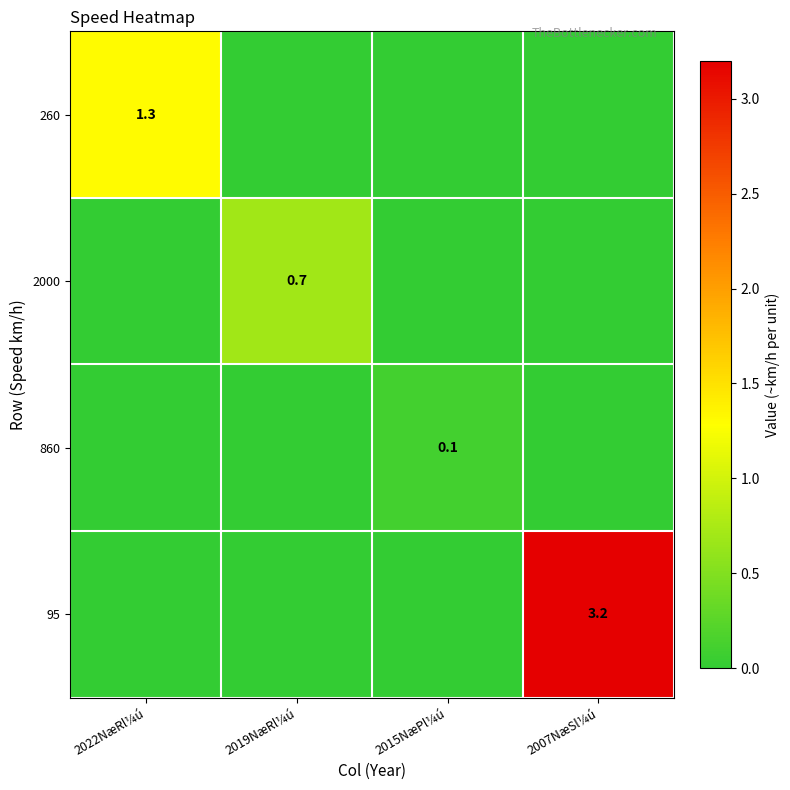

True or false: 2000 has a value of 0.7 at 2019NæRl¼ú.

True